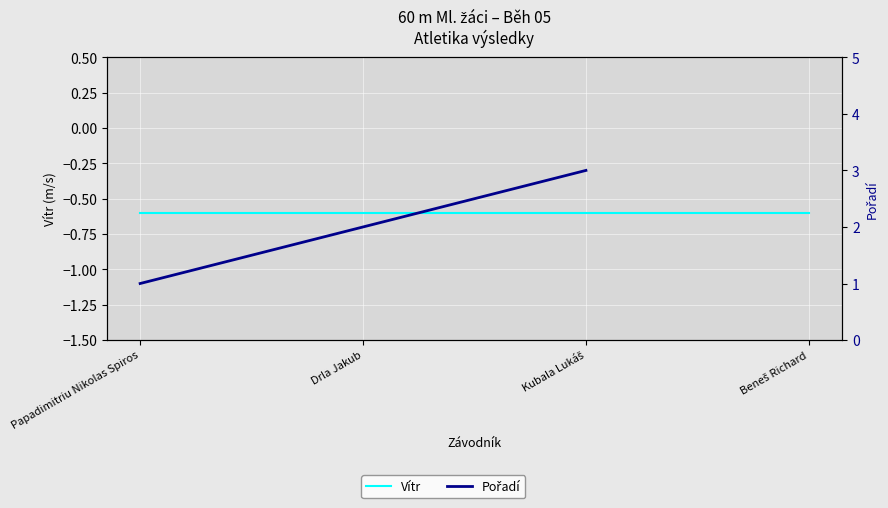

True or false: Pořadí and Vítr cross at least once.

False